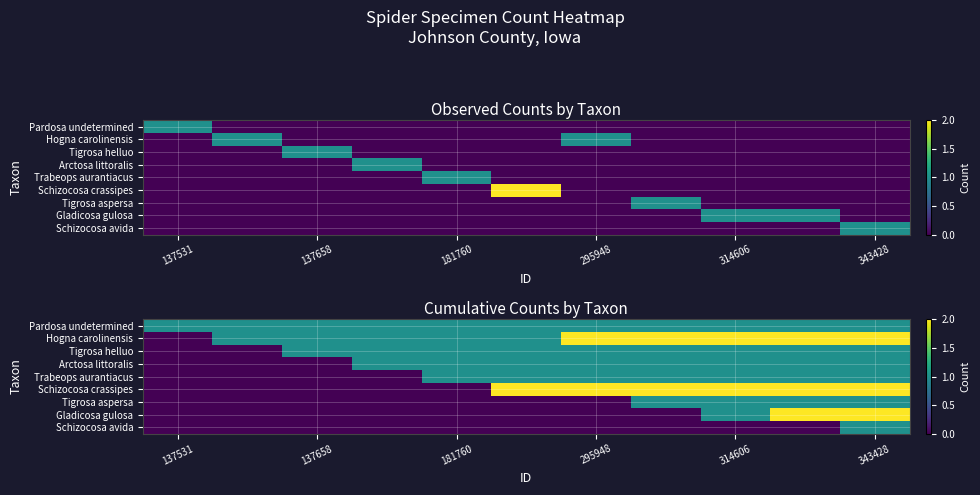

Which category has the lowest value across all series?

137531